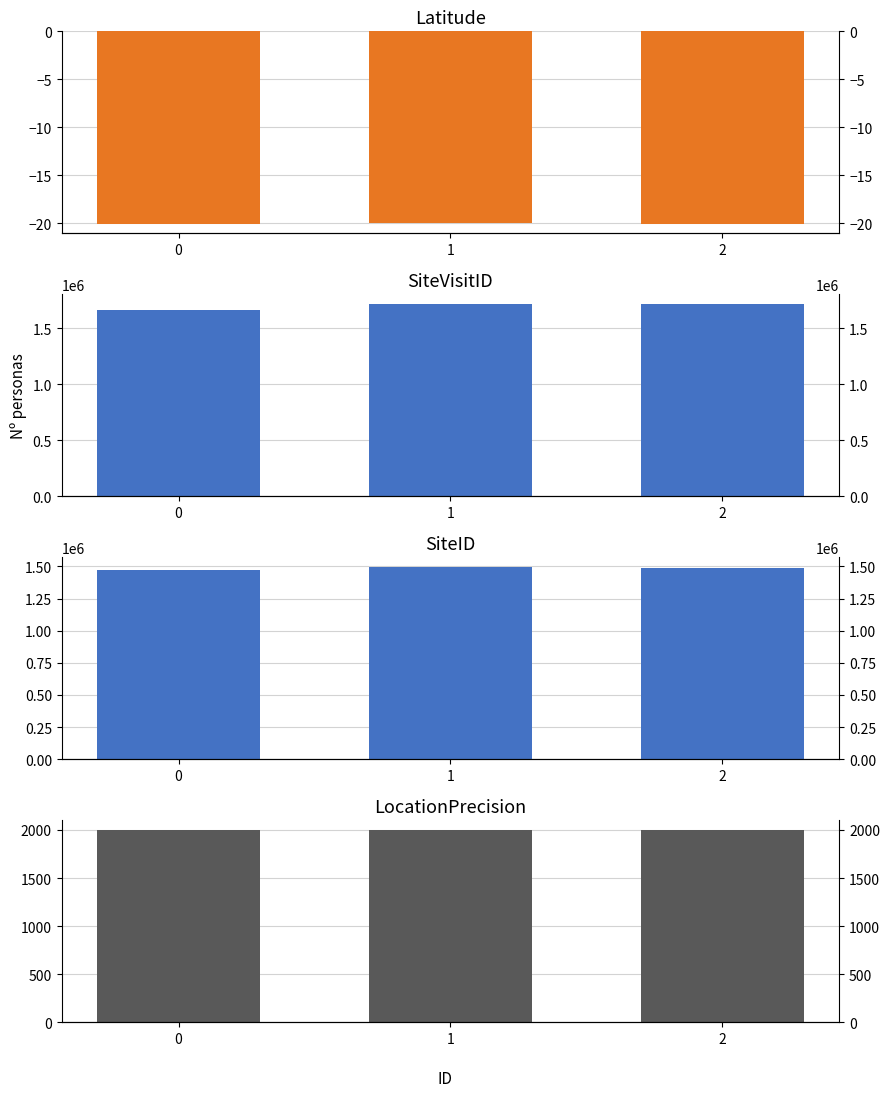

Which series has the largest range (max minus min)?

SiteVisitID